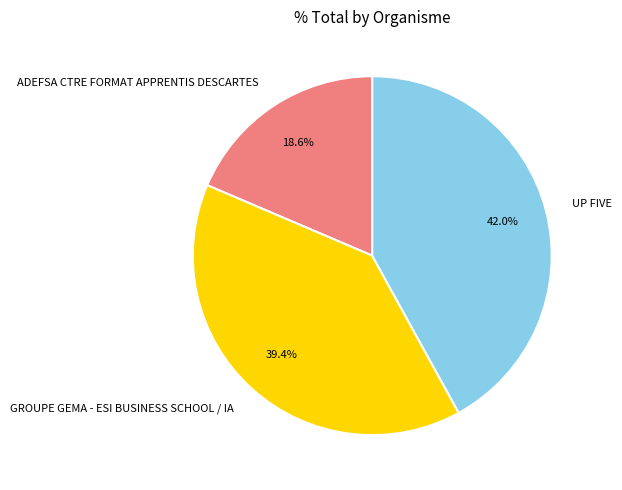

To the nearest percent, what is the difference between the ADEFSA CTRE FORMAT APPRENTIS DESCARTES and GROUPE GEMA - ESI BUSINESS SCHOOL / IA slice percentages?

21%